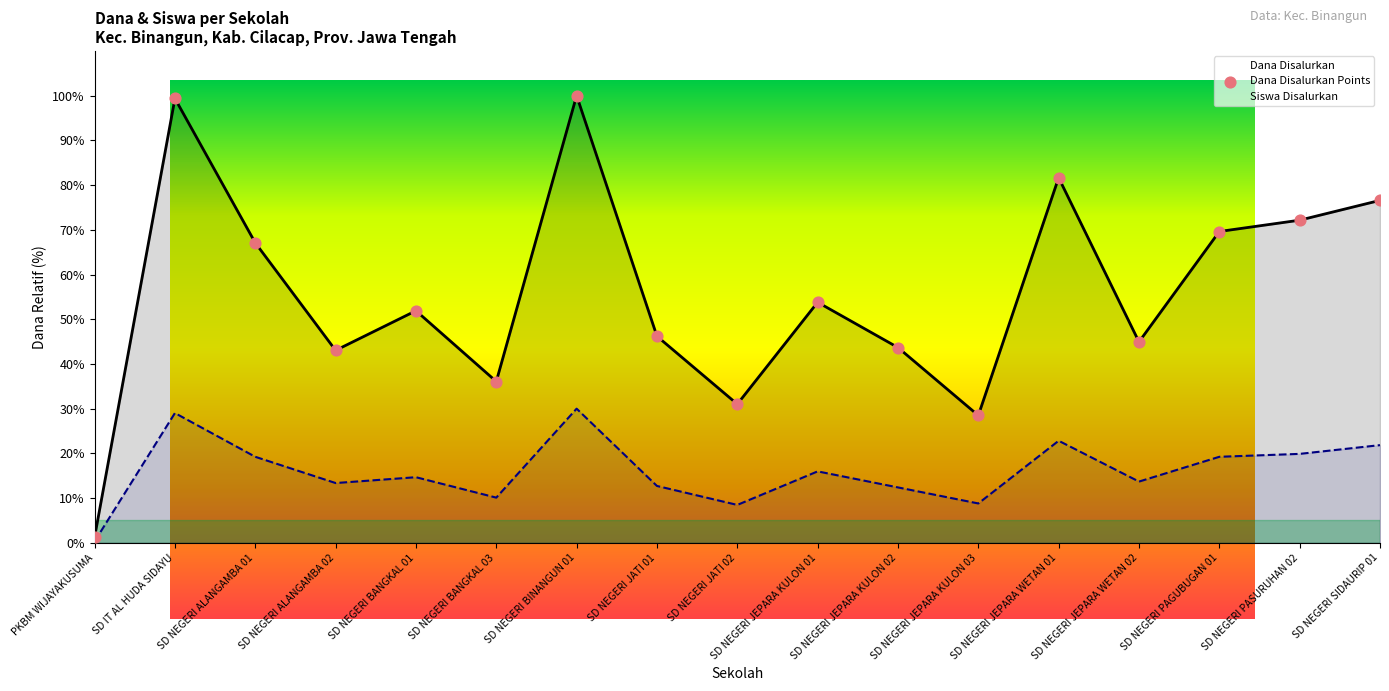

Which series has the largest total across all categories?

Dana Disalurkan